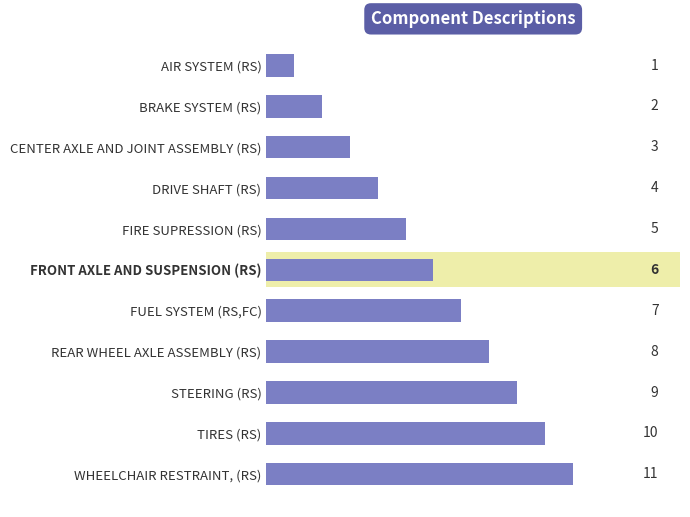

Is it true that the value at BRAKE SYSTEM (RS) is 4?

False